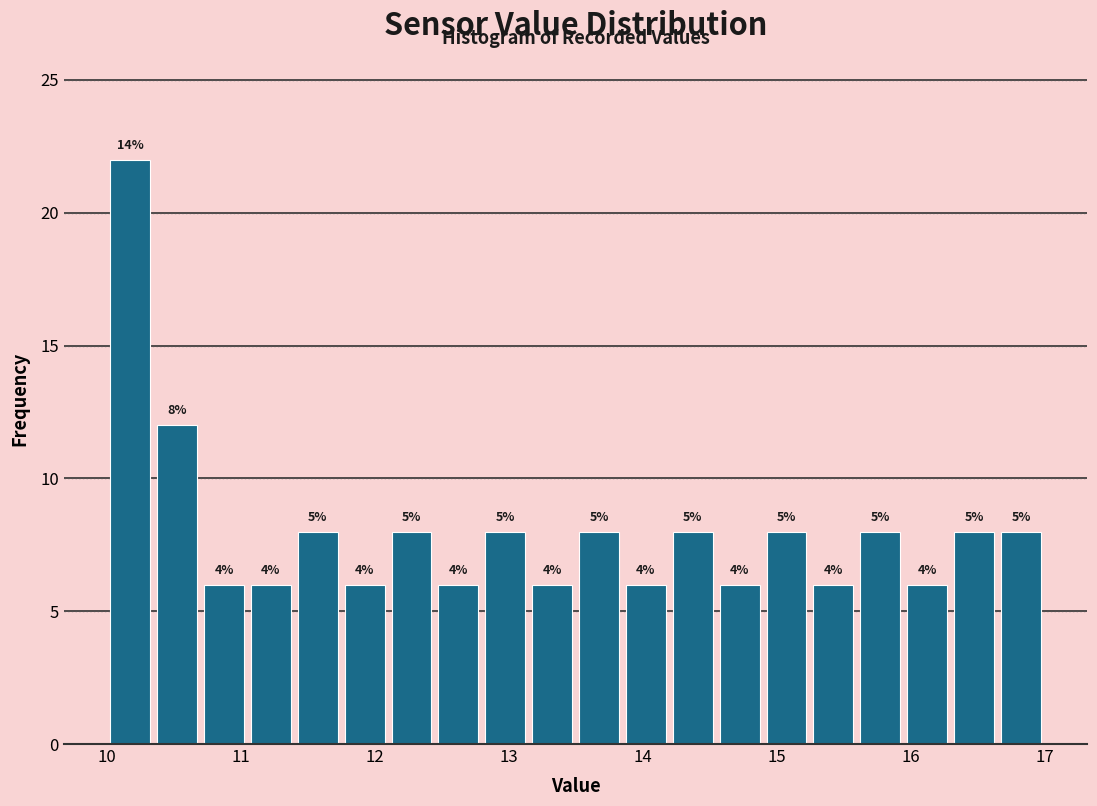

Read against the x-axis, roughly where is the centre of the tallest bar?

10.2